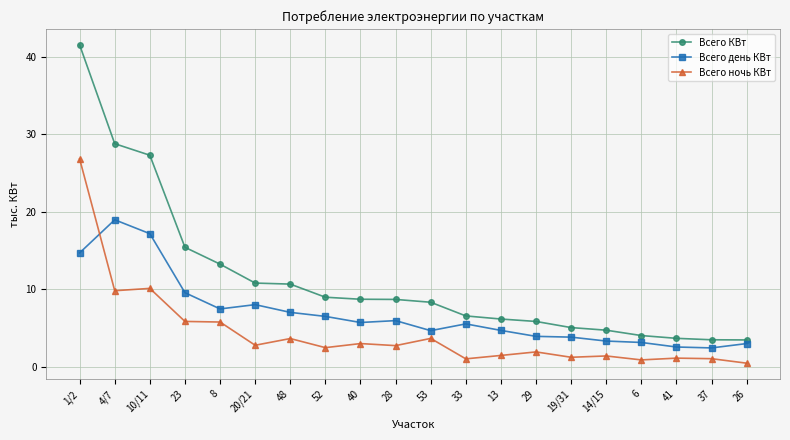

What is the maximum value for Всего КВт?

41.6